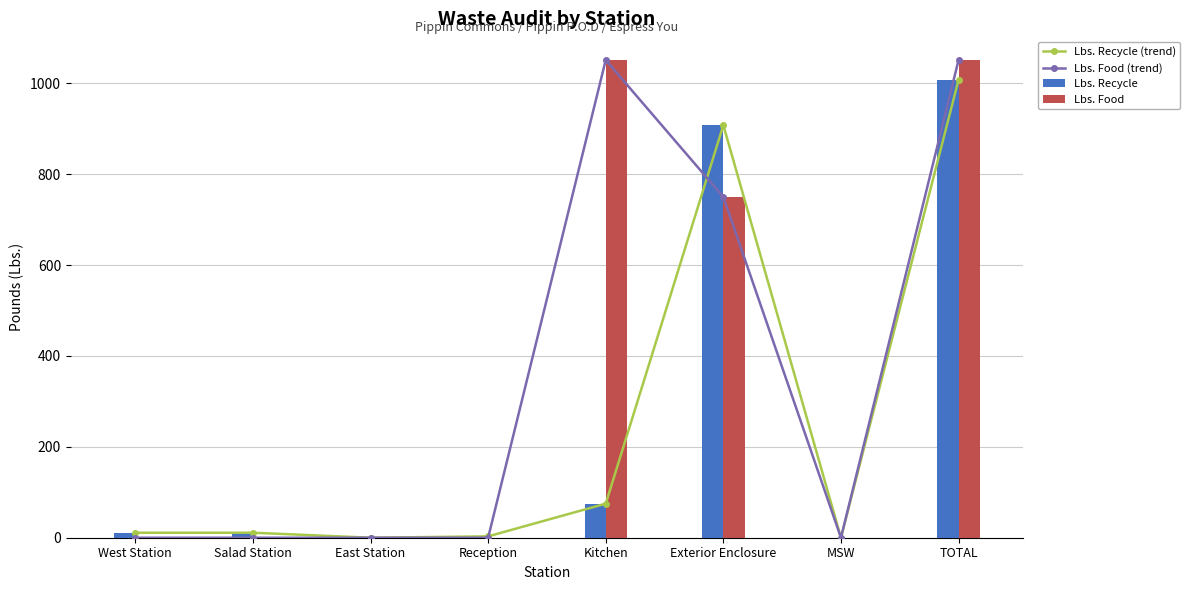

List the series in order of their peak value, highest first.

Lbs. Food (trend), Lbs. Food, Lbs. Recycle (trend), Lbs. Recycle